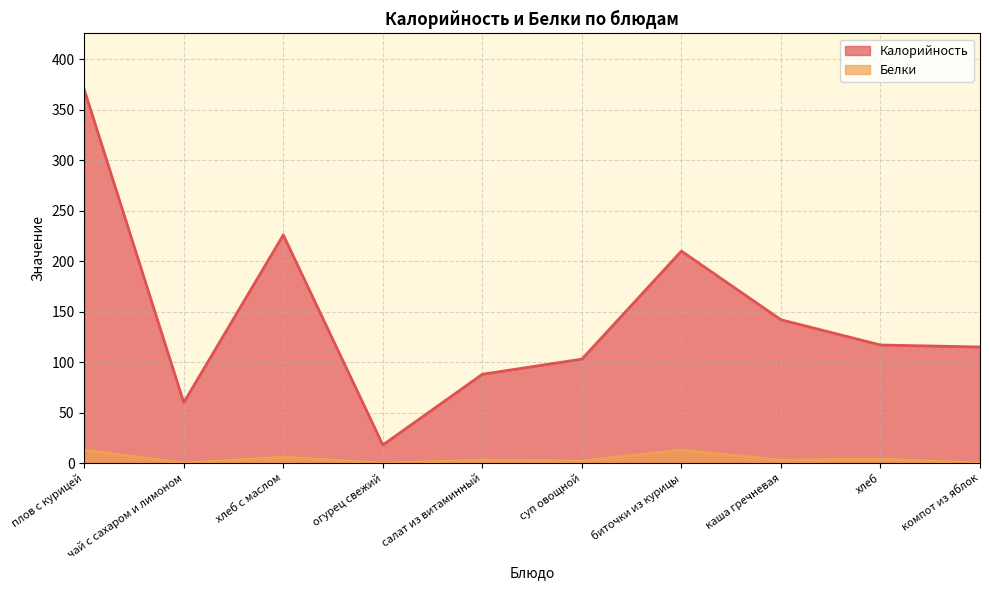

At which category does the chart reach its minimum across all series?

чай с сахаром и лимоном